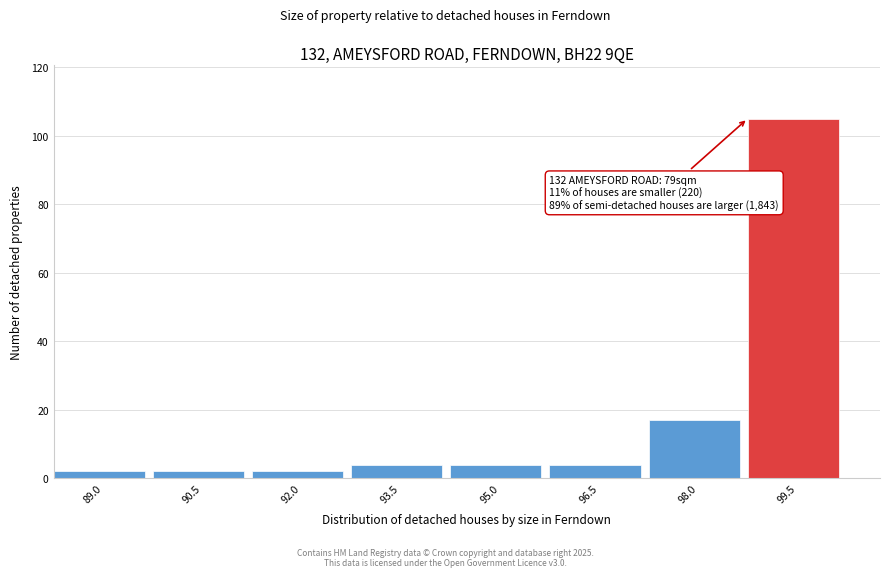

Reading left to right, transcribe all the data shown in this chart.

2	2	2	4	4	4	17	105